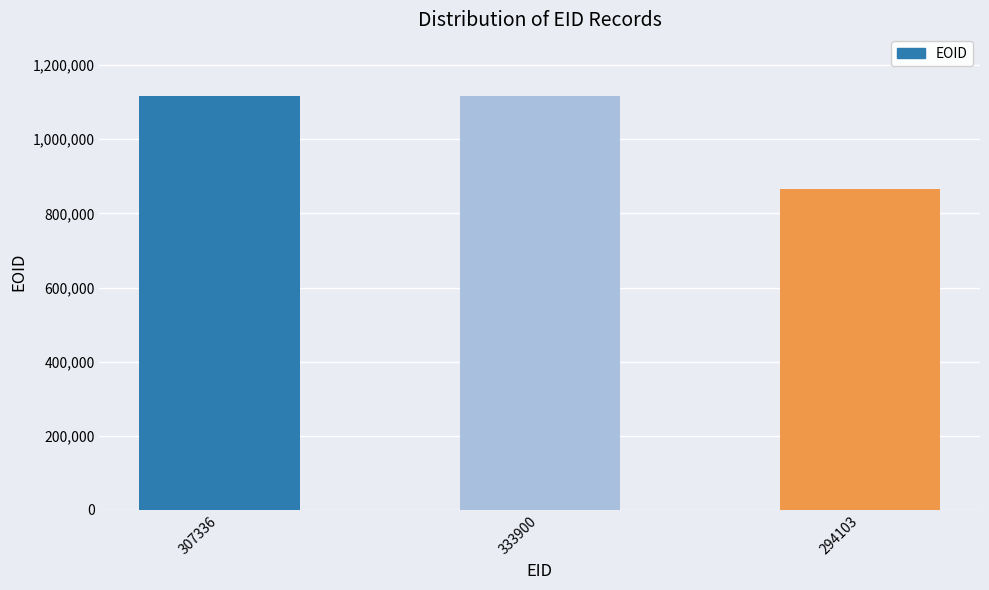

What is the ratio of the value at 333900 to the value at 307336?

1.0